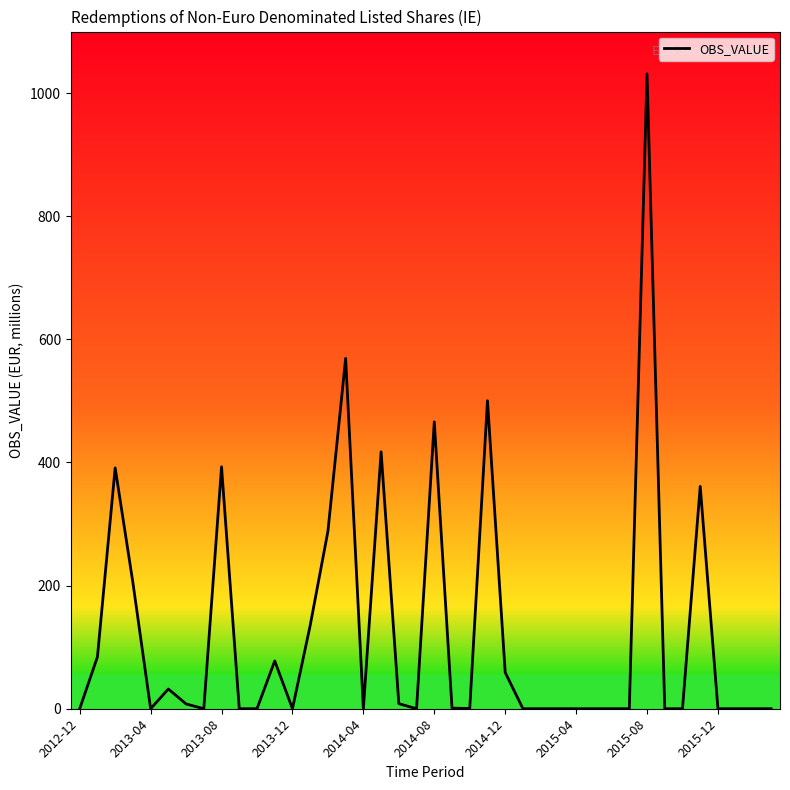

True or false: there are more than 1 points higher than both neighbors.

True